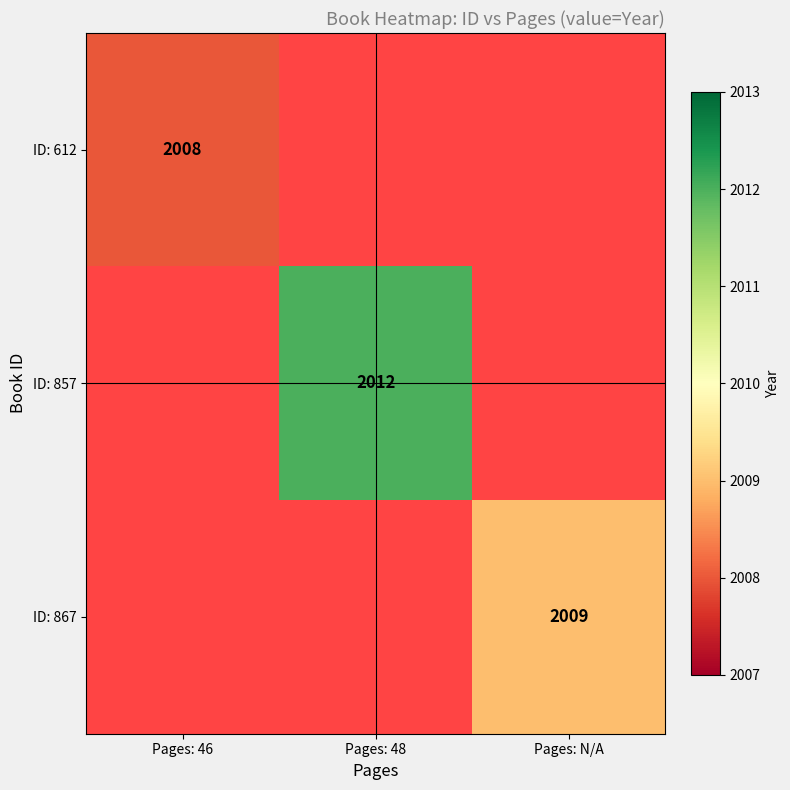

Which series has the largest range (max minus min)?

ID: 612